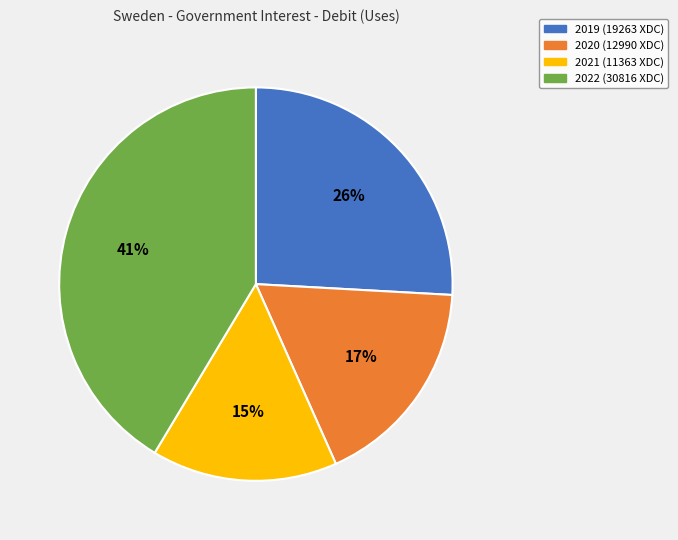

To the nearest percent, what is the average slice percentage?

25%